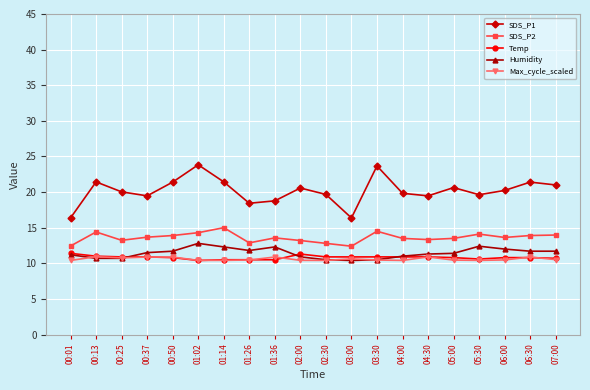

What are all the series names shown in the legend?

SDS_P1, SDS_P2, Temp, Humidity, Max_cycle_scaled